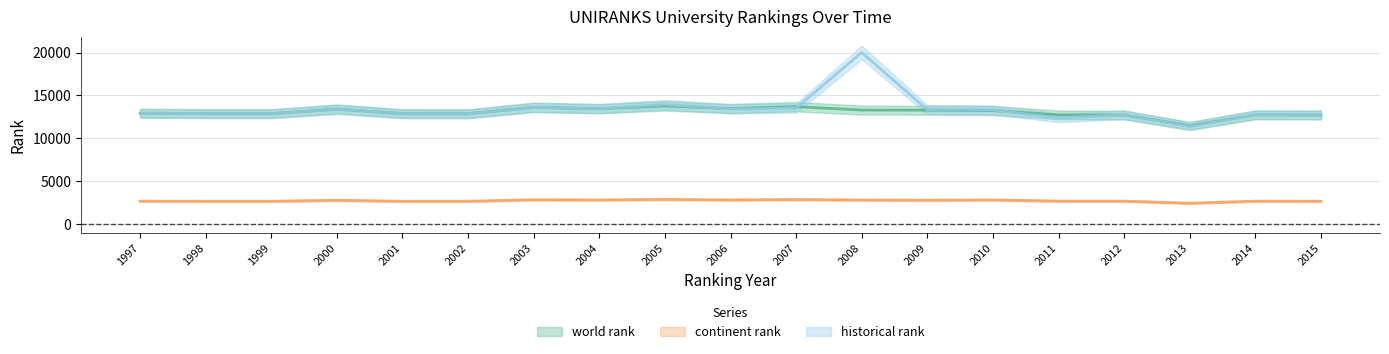

What is the sum of the historical rank values at 2000 and 2005?

27329